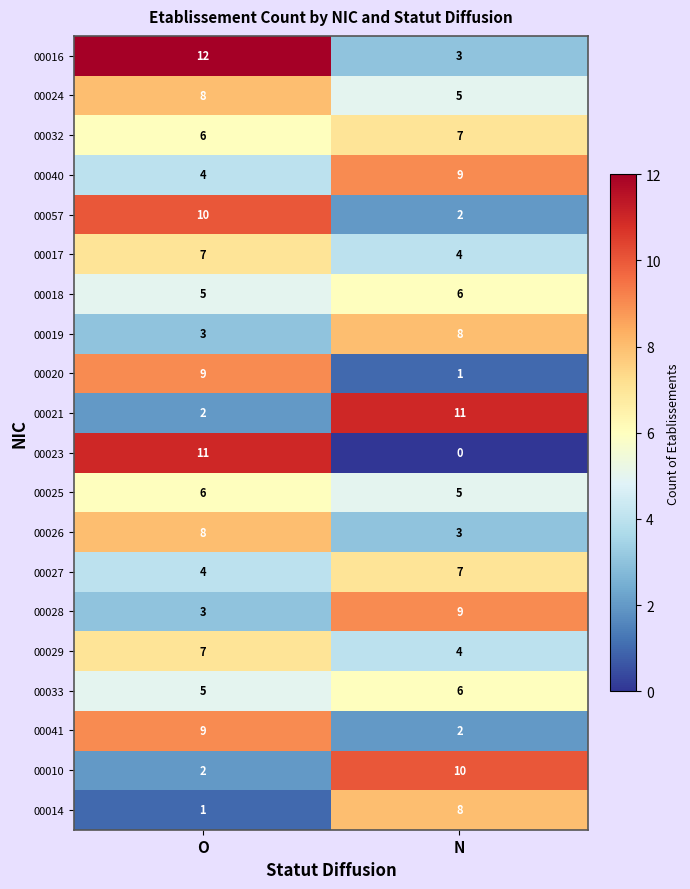

List the labels in order of 00024 value, largest first.

O, N